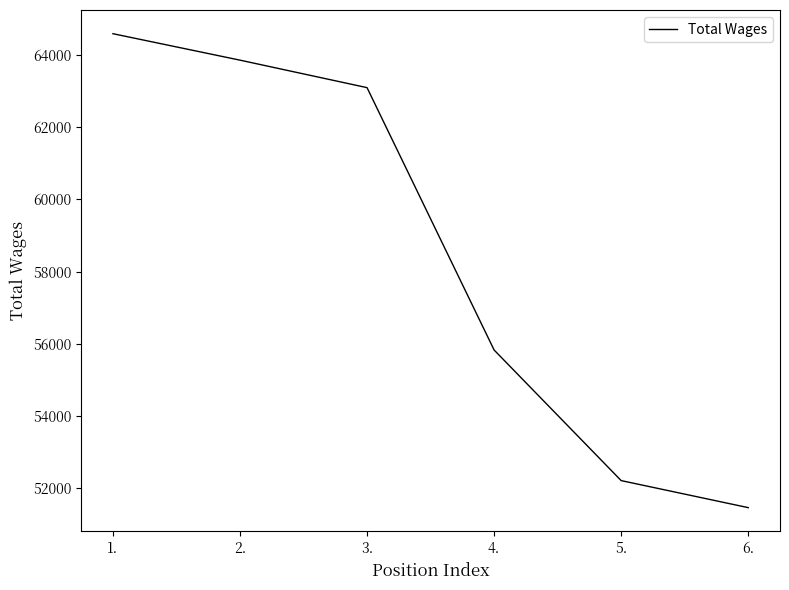

Does the chart display data point markers on the line(s)?

No